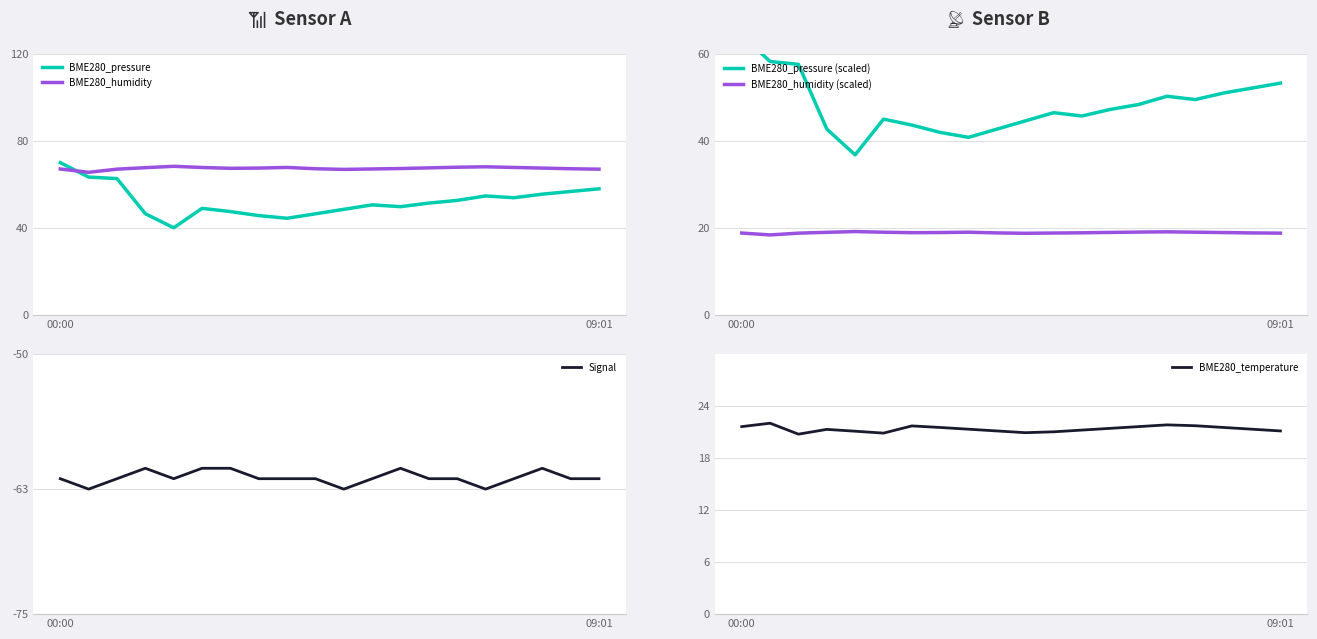

What is the total value across all series at 00:00?

179.9